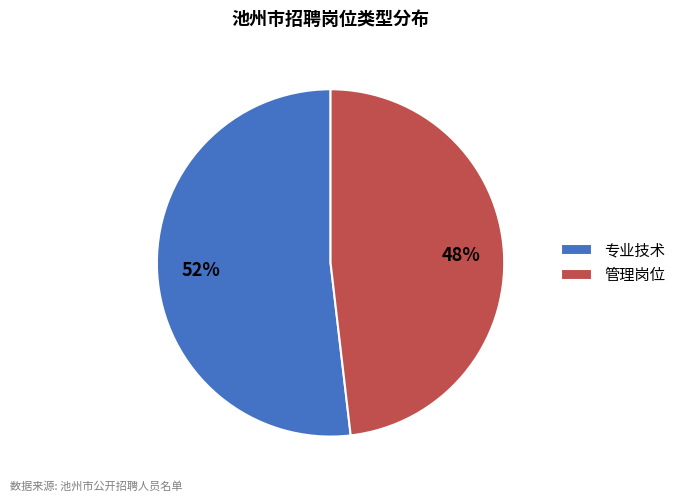

Which category accounts for the majority?

专业技术